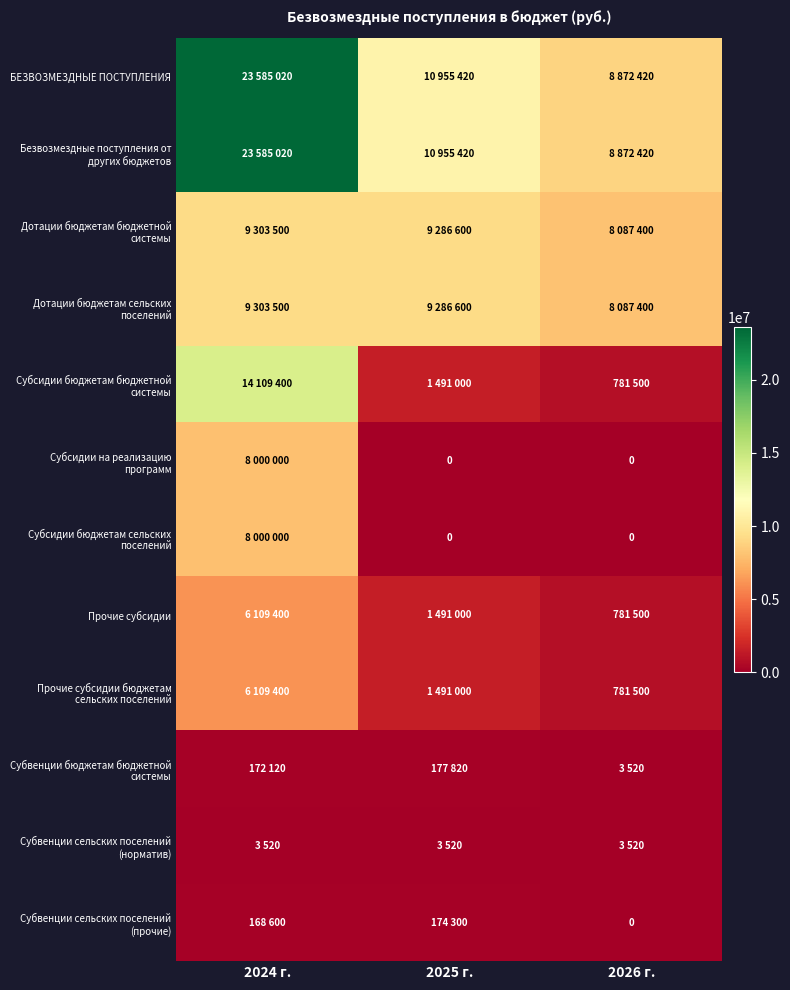

What is the difference between the highest and lowest values at 2024 г.?

23581500